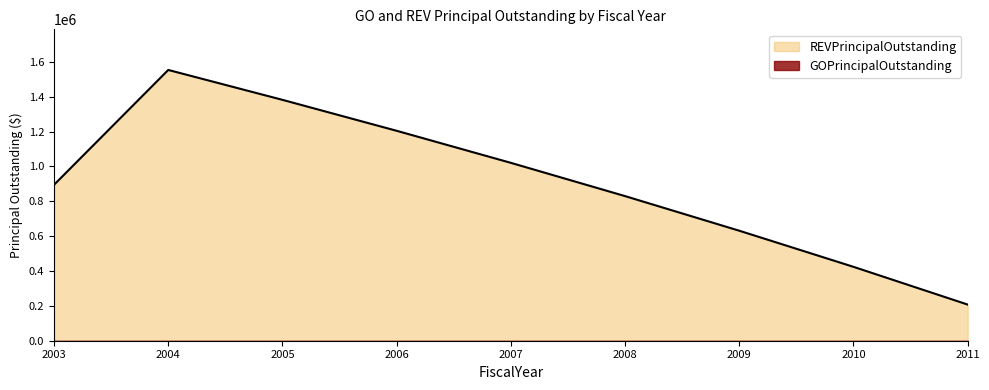

Rank the categories by value from lowest to highest.

2011, 2010, 2009, 2008, 2003, 2007, 2006, 2005, 2004